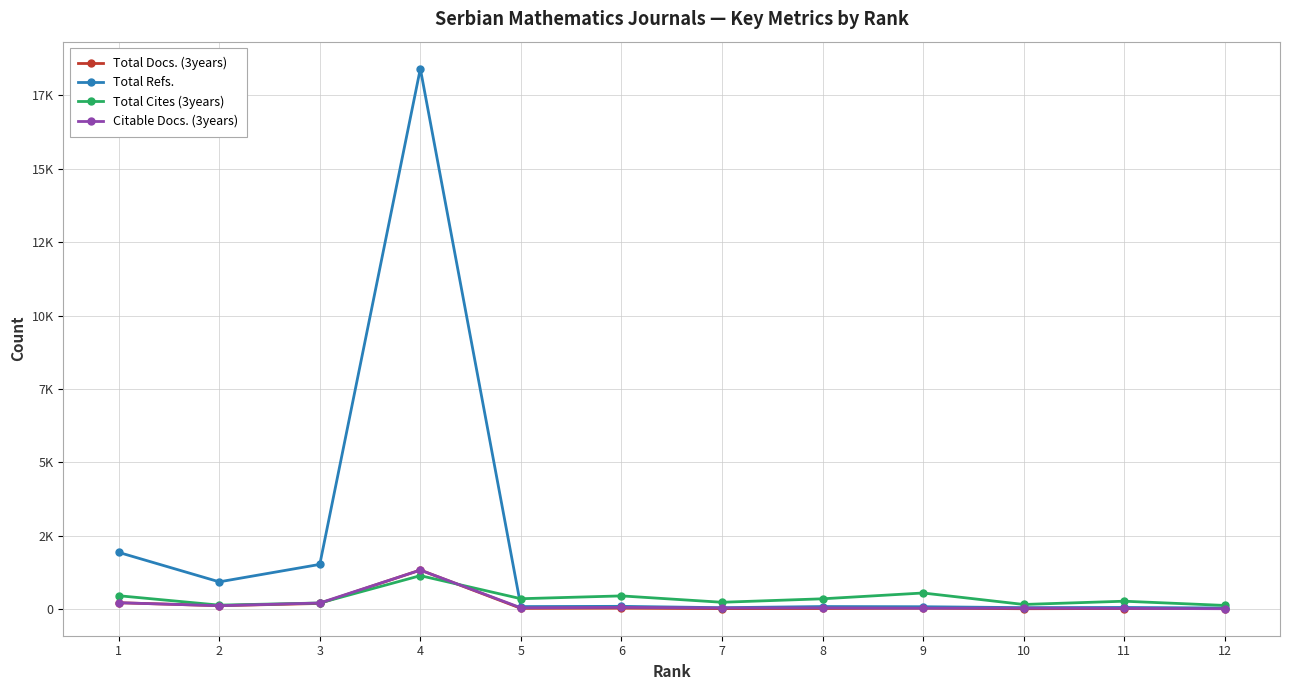

How many lines are shown in the chart?

4